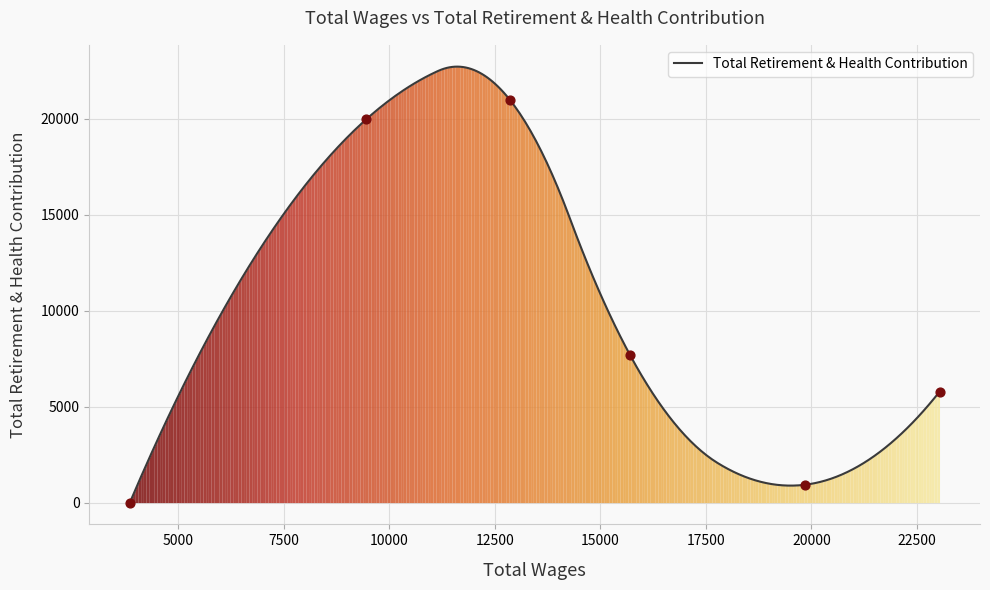

Which has a higher value, 23035 or 9463?

9463